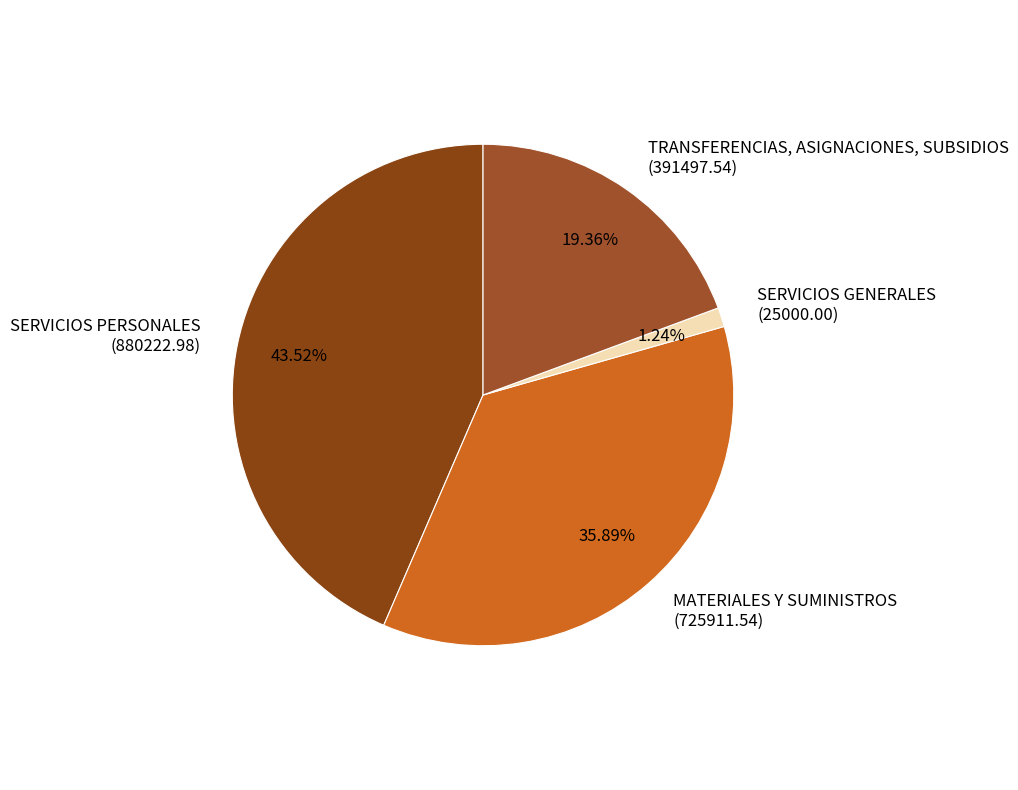

How many segments does this pie chart have?

4